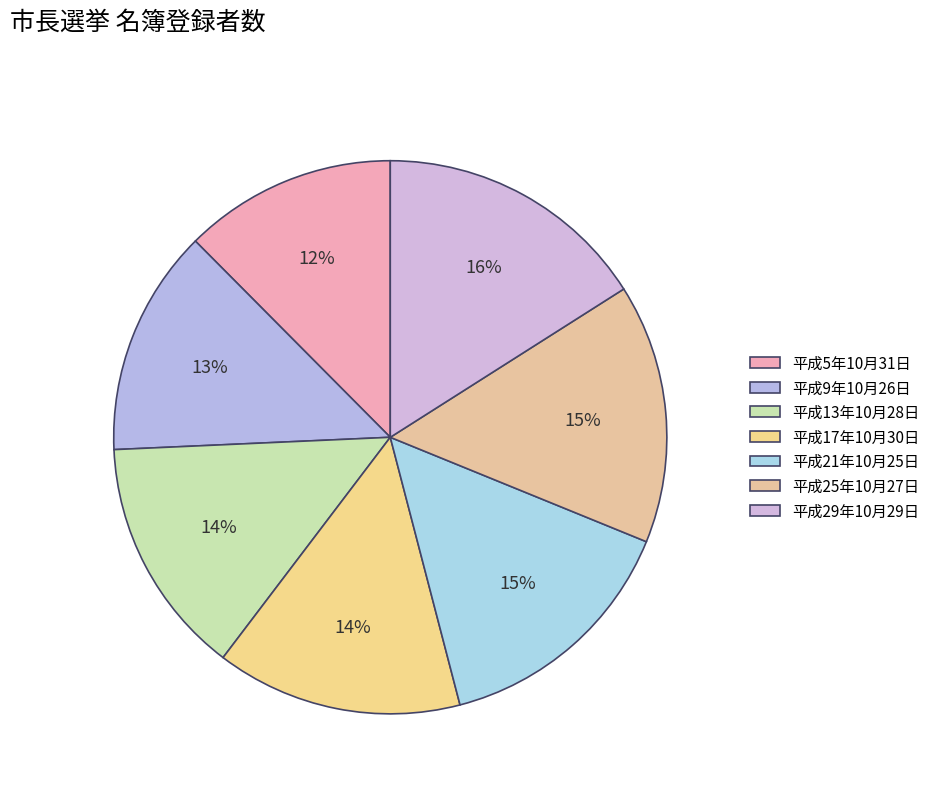

How many segments does this pie chart have?

7